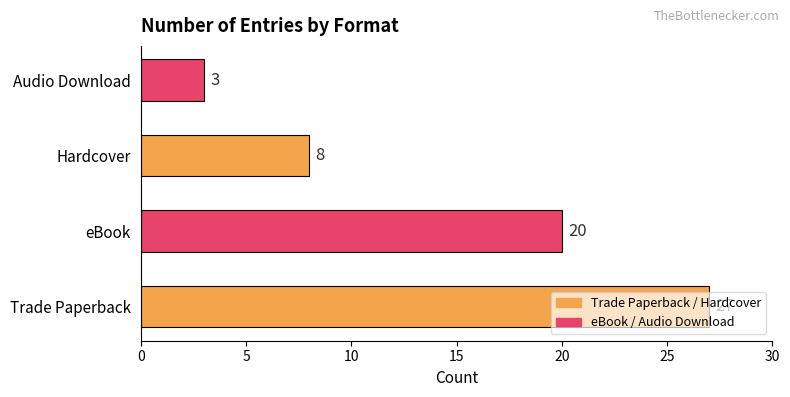

The value at eBook is 20. True or false?

True